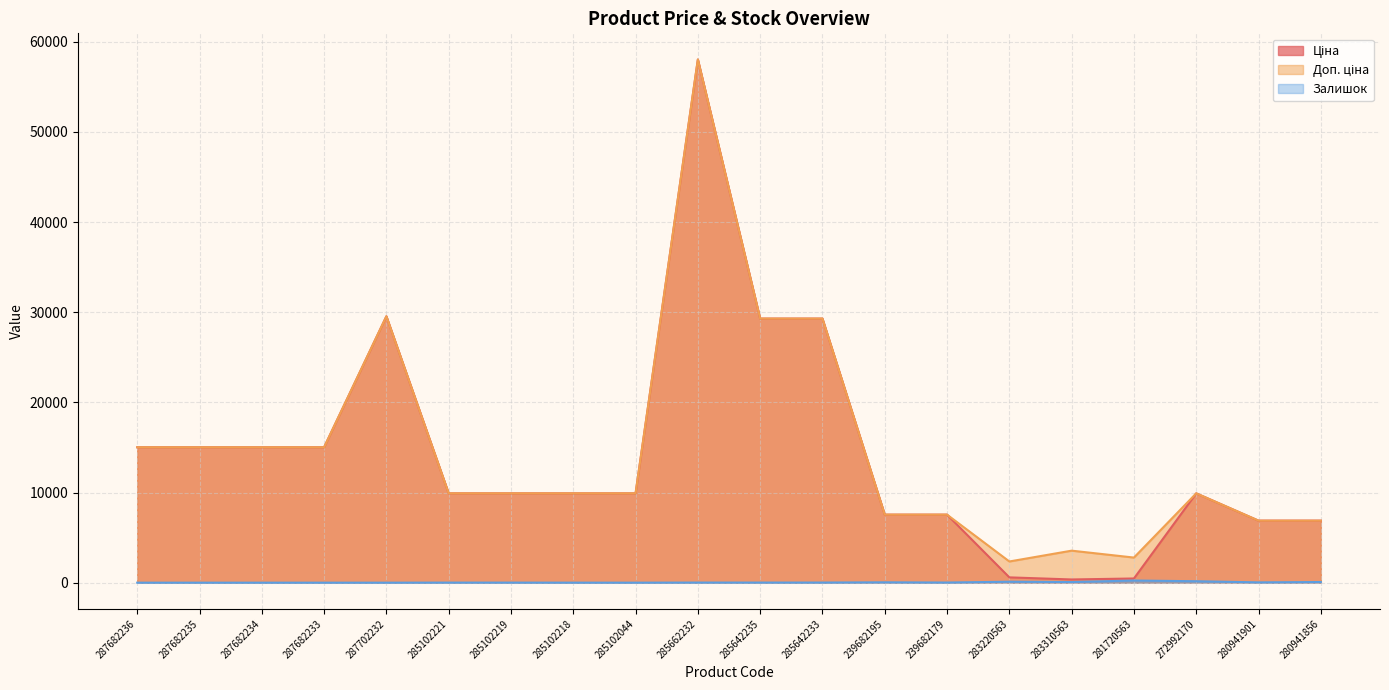

Reading right to left, what are all the values shown in this chart?

Ціна: 280941856=6879.5	280941901=6879.5	272992170=9908.5	281720563=464.1	283310563=355.0	283220563=587.7	239682179=7545.9	239682195=7545.9	285642233=29294.9	285642235=29294.9	285662232=58037.0	285102044=9908.5	285102218=9908.5	285102219=9908.5	285102221=9908.5	287702232=29548.9	287682233=15019.2	287682234=15019.2	287682235=15019.2	287682236=15019.2
Доп. ціна: 280941856=6879.5	280941901=6879.5	272992170=9908.5	281720563=2784.9	283310563=3550.1	283220563=2350.8	239682179=7545.9	239682195=7545.9	285642233=29294.9	285642235=29294.9	285662232=58037.0	285102044=9908.5	285102218=9908.5	285102219=9908.5	285102221=9908.5	287702232=29548.9	287682233=15019.2	287682234=15019.2	287682235=15019.2	287682236=15019.2
Залишок: 280941856=72.0	280941901=33.0	272992170=159.0	281720563=238.0	283310563=71.0	283220563=106.0	239682179=15.0	239682195=38.0	285642233=13.0	285642235=11.0	285662232=12.0	285102044=1.0	285102218=3.0	285102219=7.0	285102221=8.0	287702232=0.0	287682233=0.0	287682234=0.0	287682235=0.0	287682236=0.0